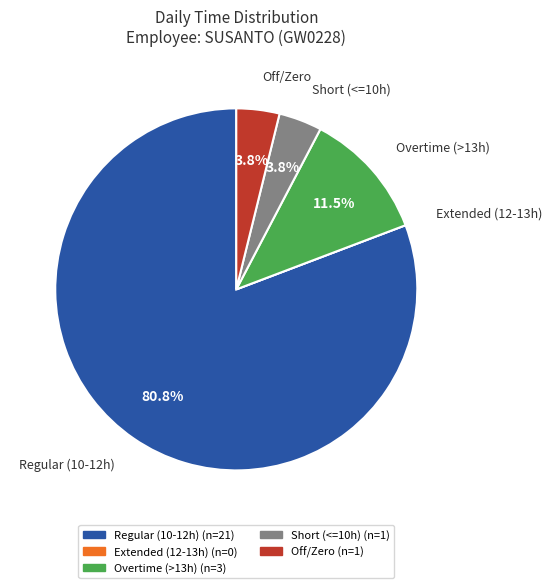

Is the sum of Off/Zero and Overtime (>13h) greater than half?

No